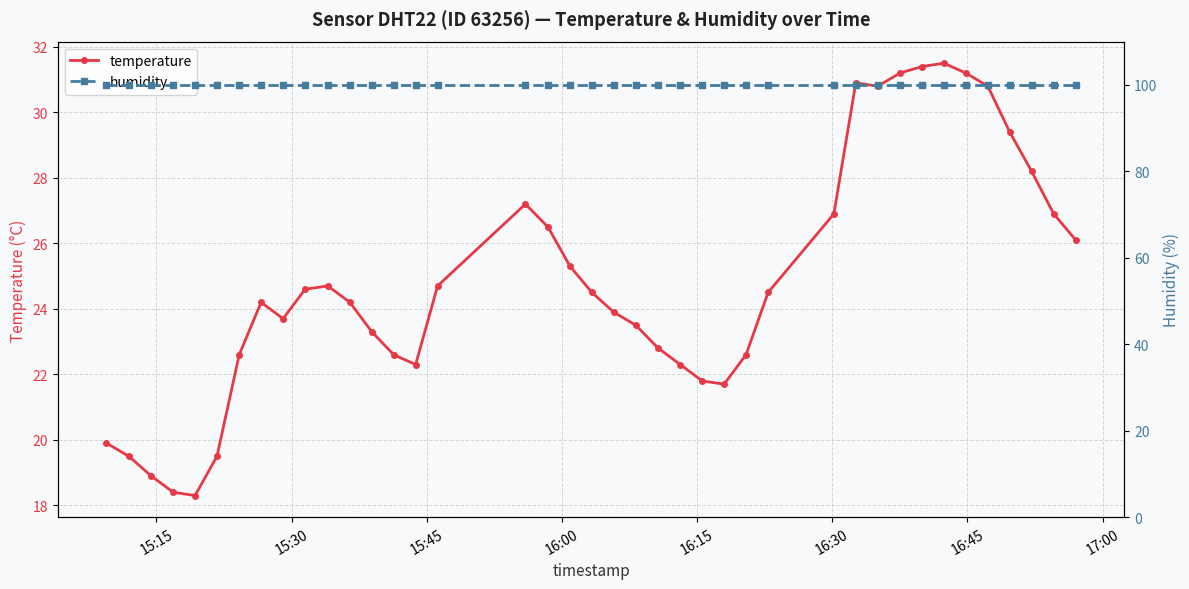

What is the value of the temperature point at the 37th from the left?

29.4